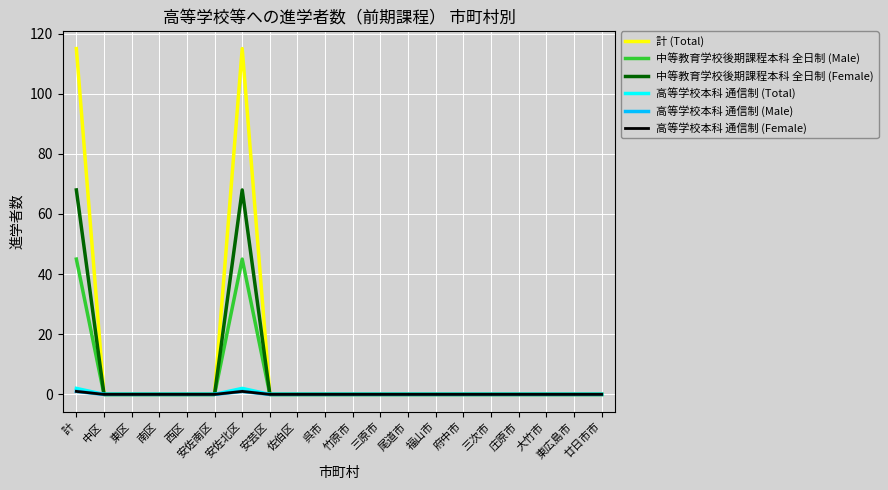

Is it true that 中等教育学校後期課程本科 全日制 (Female) equals 34 at 三原市?

False